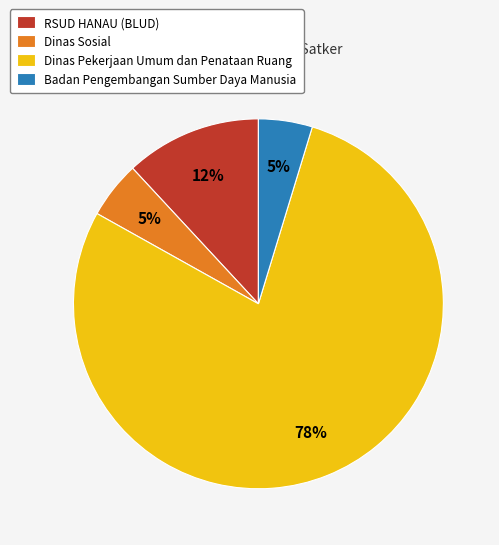

To the nearest percent, what is the combined percentage of Dinas Sosial and RSUD HANAU (BLUD)?

17%